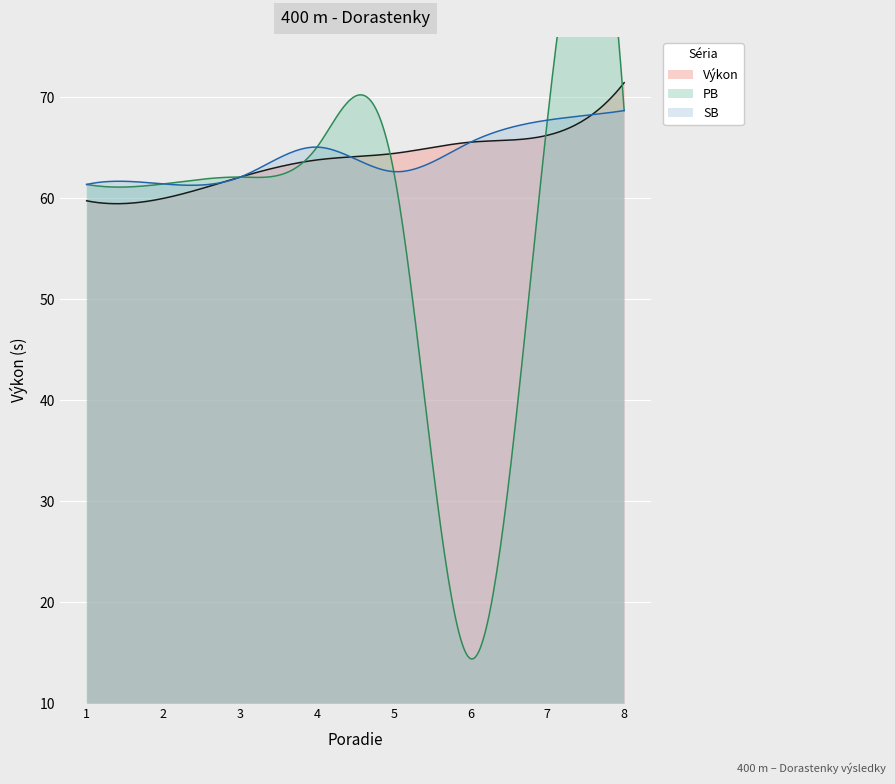

Is it true that Výkon equals 127.0 at Jasenáková Sára?

False